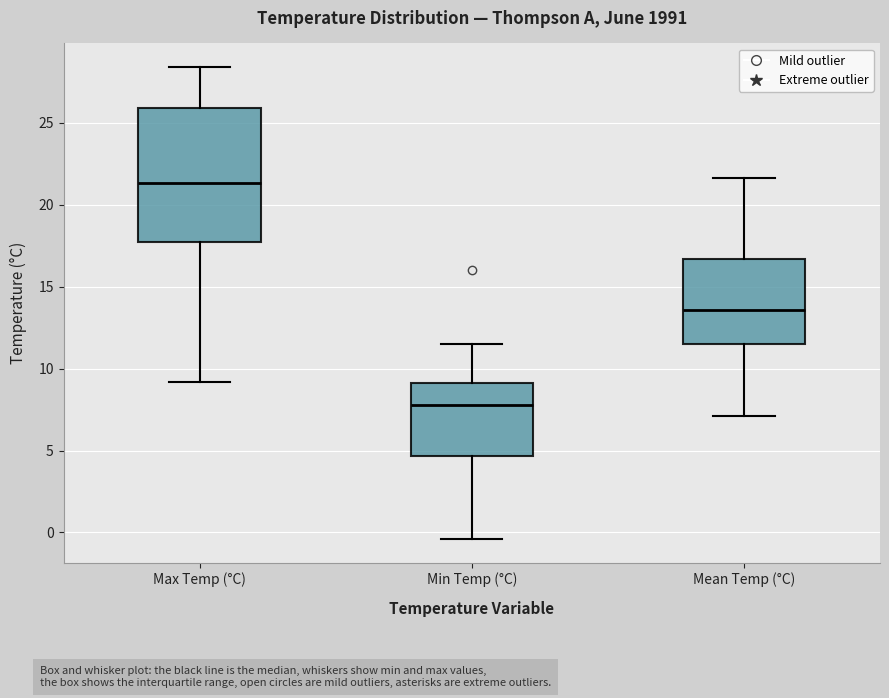

Which box has the highest median line?

Max Temp (°C)